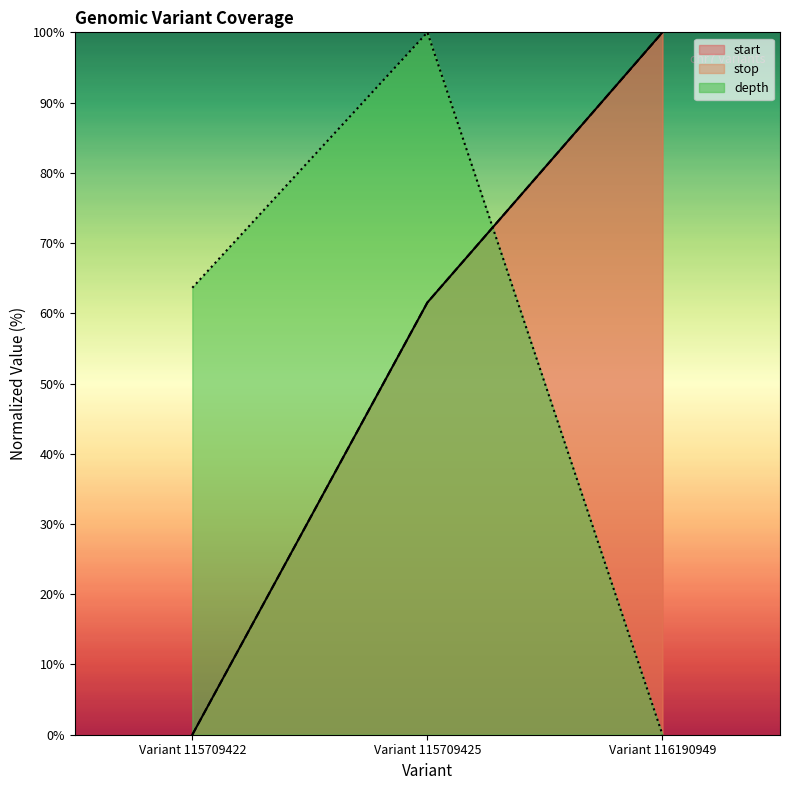

Does the chart display data point markers on the line(s)?

No